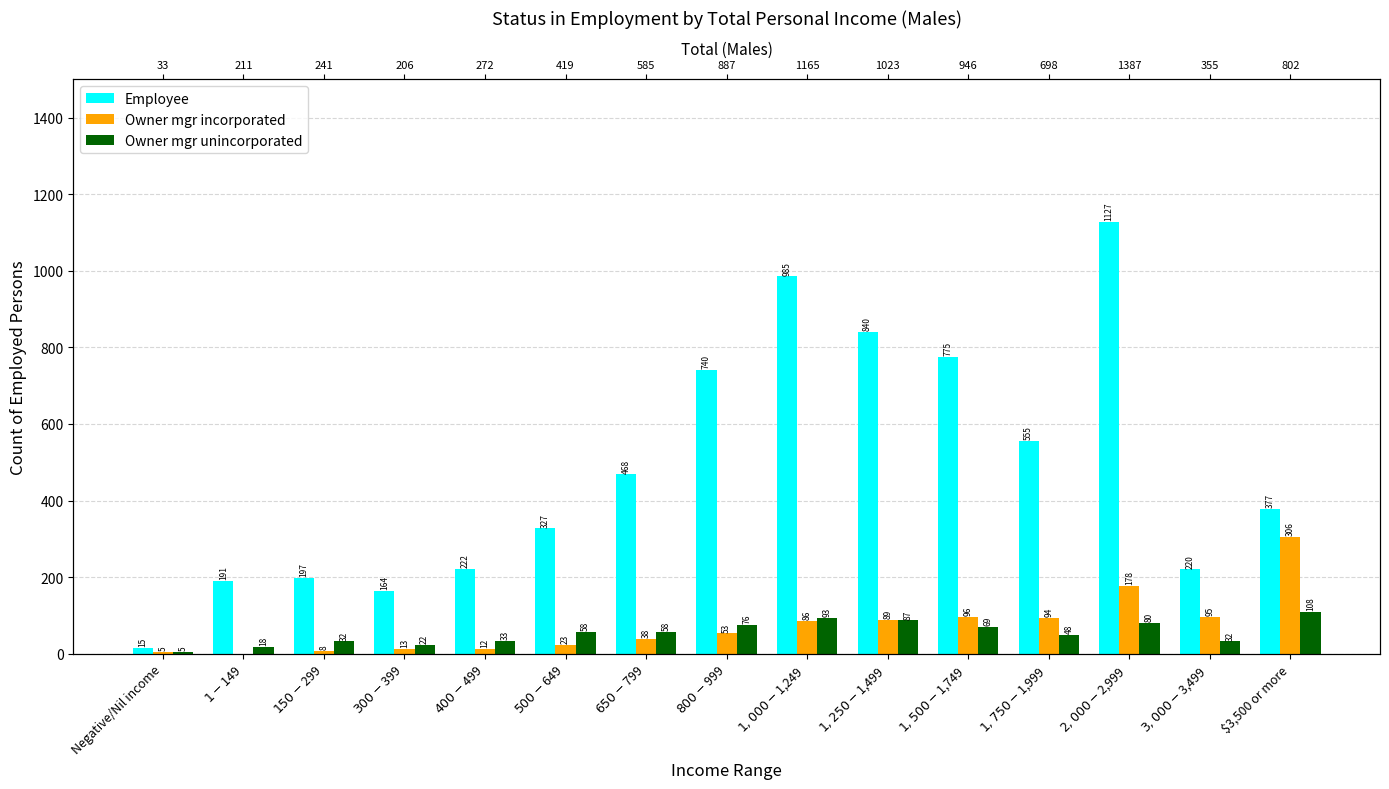

What are all the series names shown in the legend?

Employee, Owner mgr incorporated, Owner mgr unincorporated